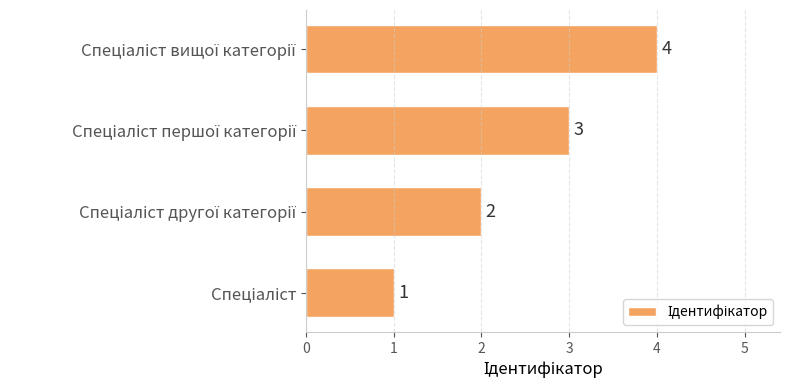

Count the values in the range 2 to 4.

3